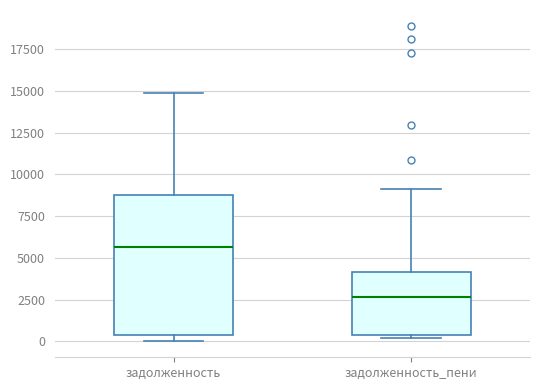

Which box's median line is the lowest?

задолженность_пени